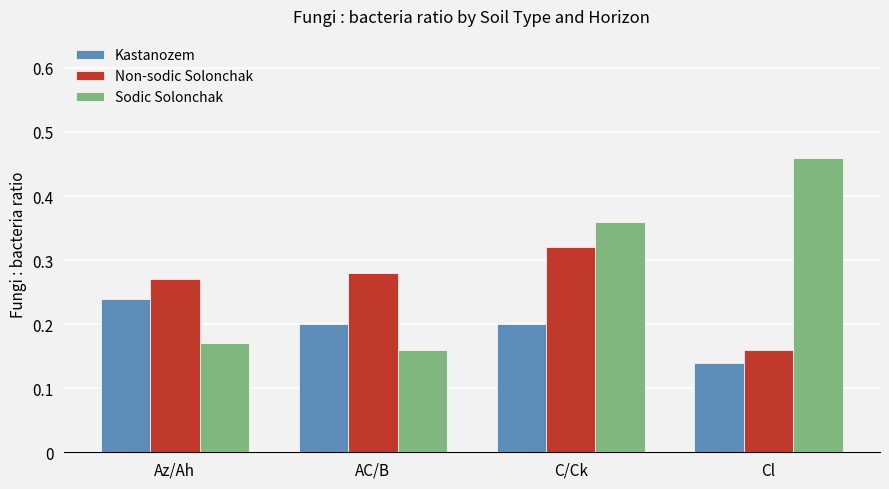

Which category has the highest value across all series?

Cl